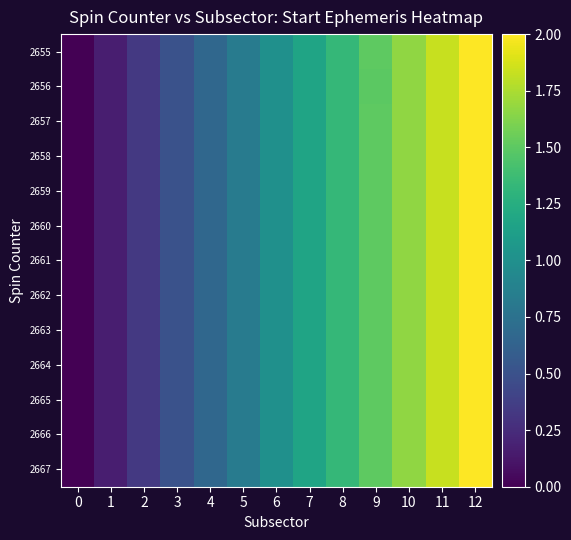

List the series in order of their peak value, highest first.

2655, 2656, 2657, 2658, 2659, 2660, 2661, 2662, 2663, 2664, 2665, 2666, 2667